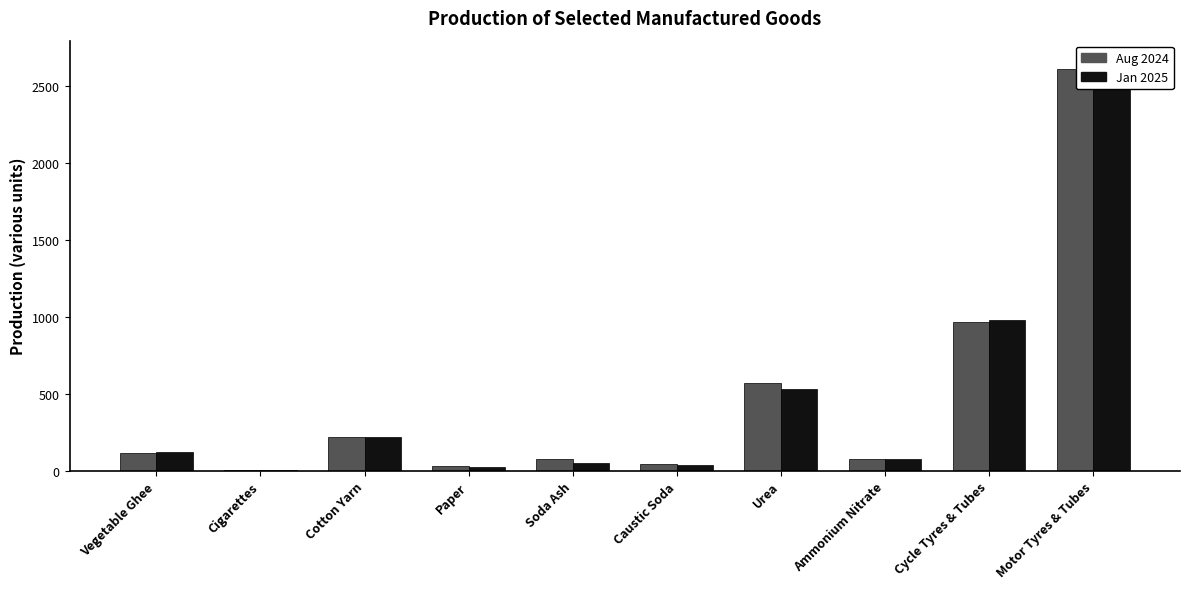

What is the minimum value for Jan 2025?

2.6